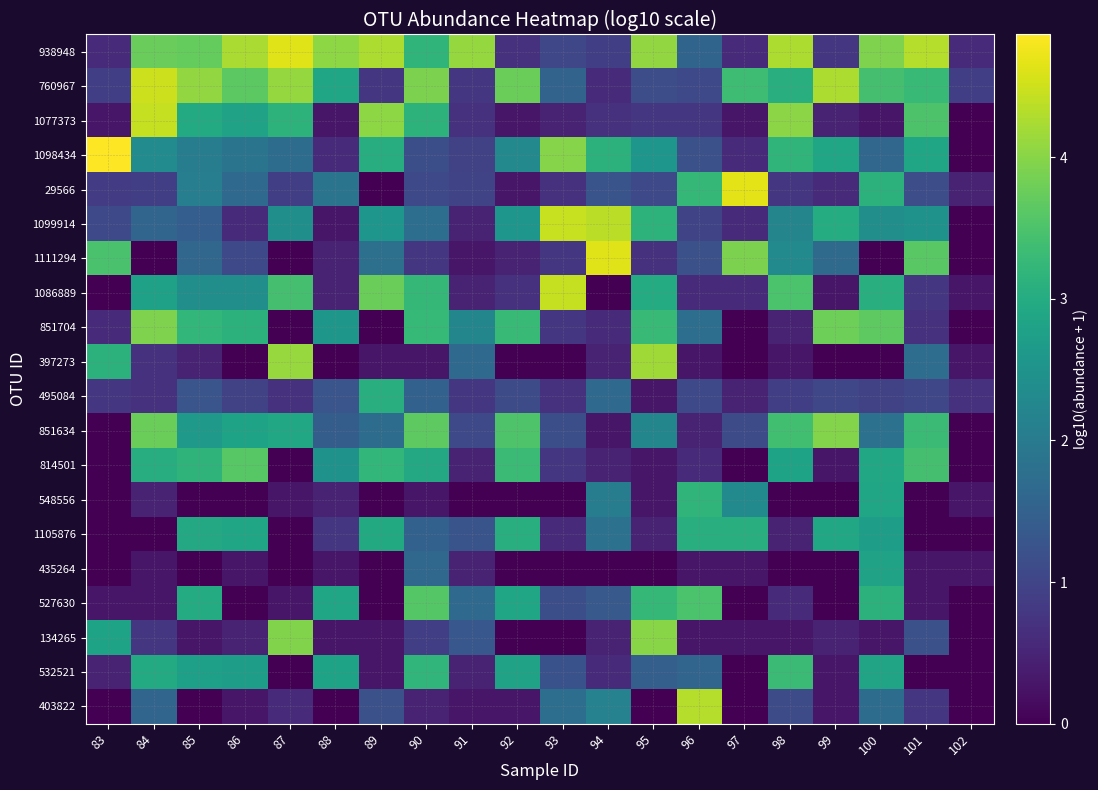

How many categories are shown in the chart?

20